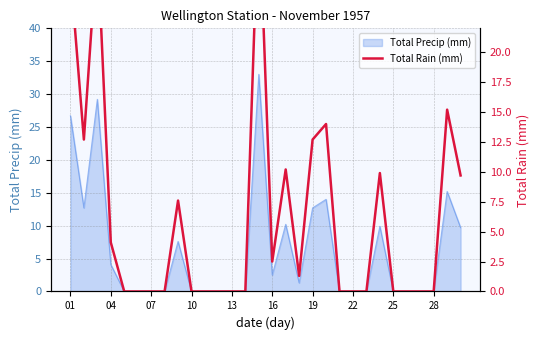

What is the maximum value for Total Precip (mm)?

33.0